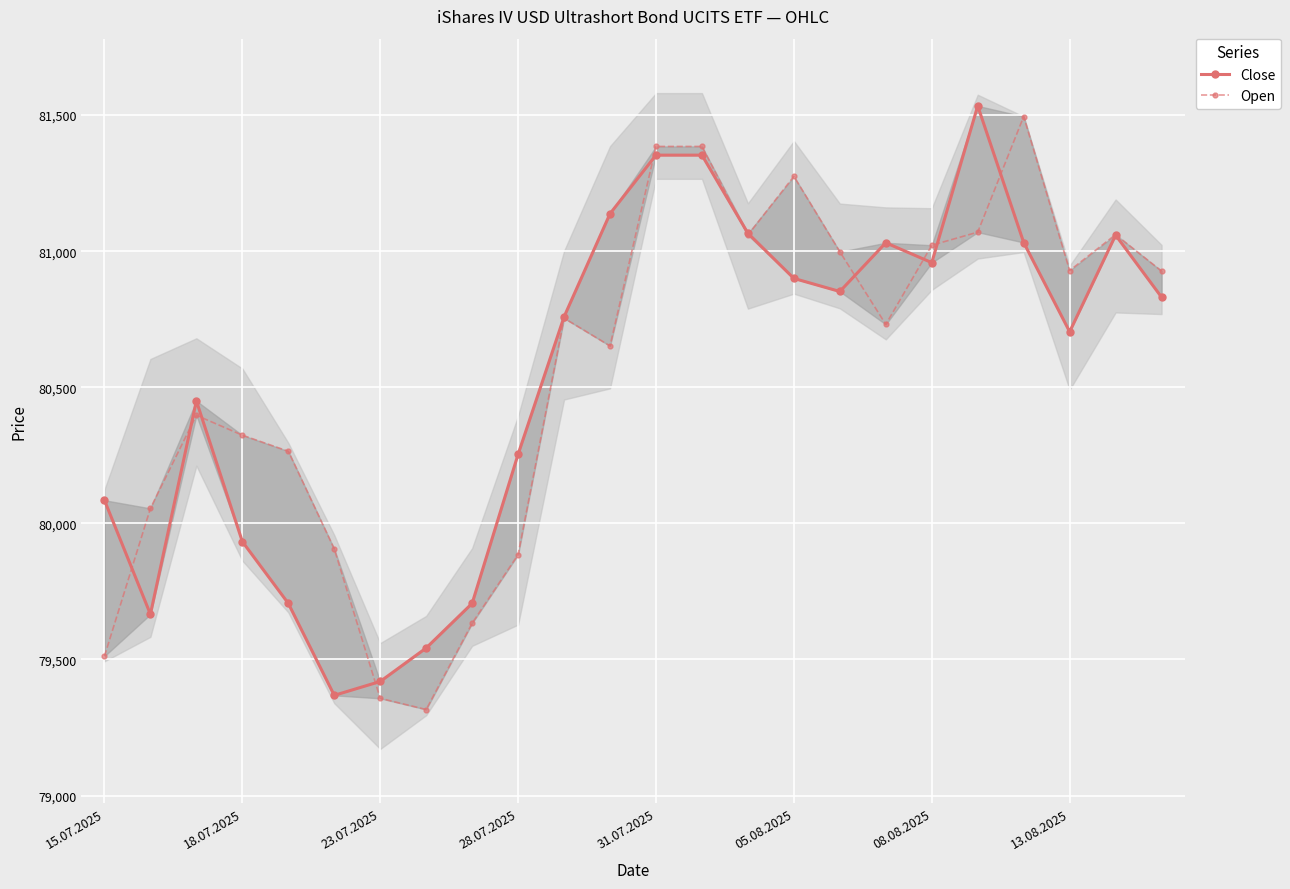

What is the sum of all Open values?

1933393